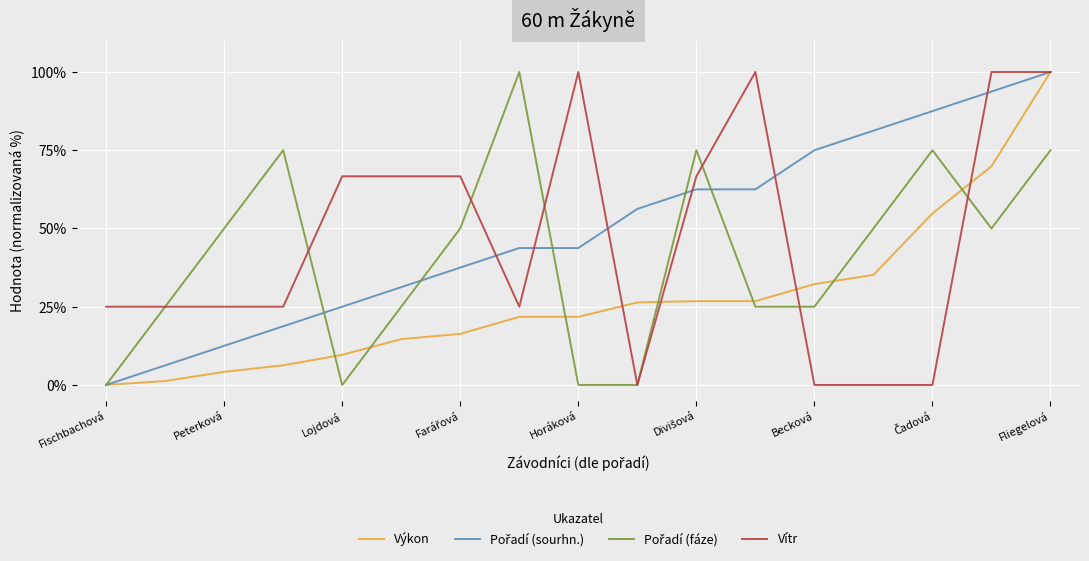

What is the maximum value shown in the chart?

100.0